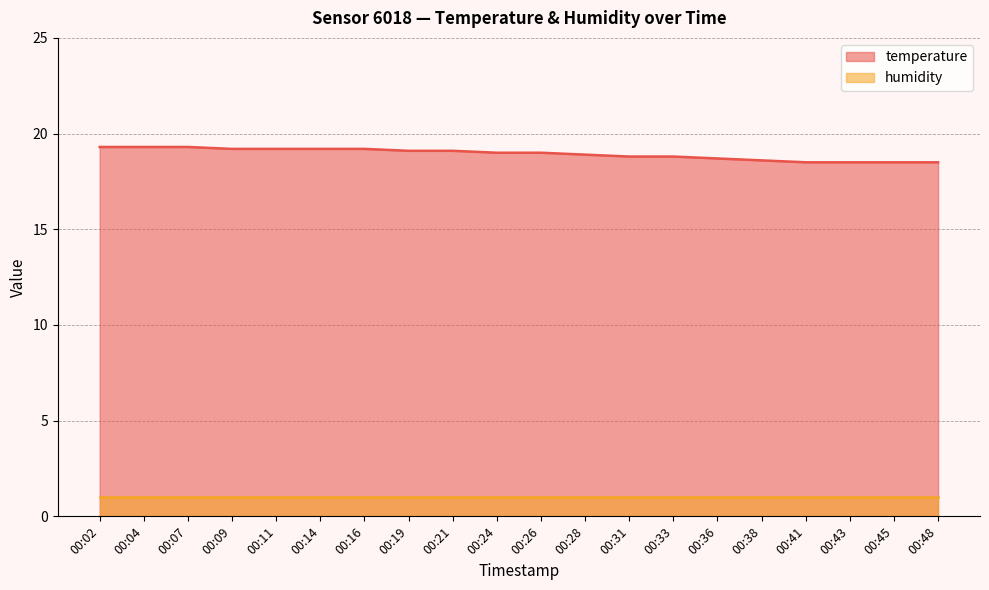

List the labels in order of value, largest first.

00:02, 00:04, 00:07, 00:09, 00:11, 00:14, 00:16, 00:19, 00:21, 00:24, 00:26, 00:28, 00:31, 00:33, 00:36, 00:38, 00:41, 00:43, 00:45, 00:48